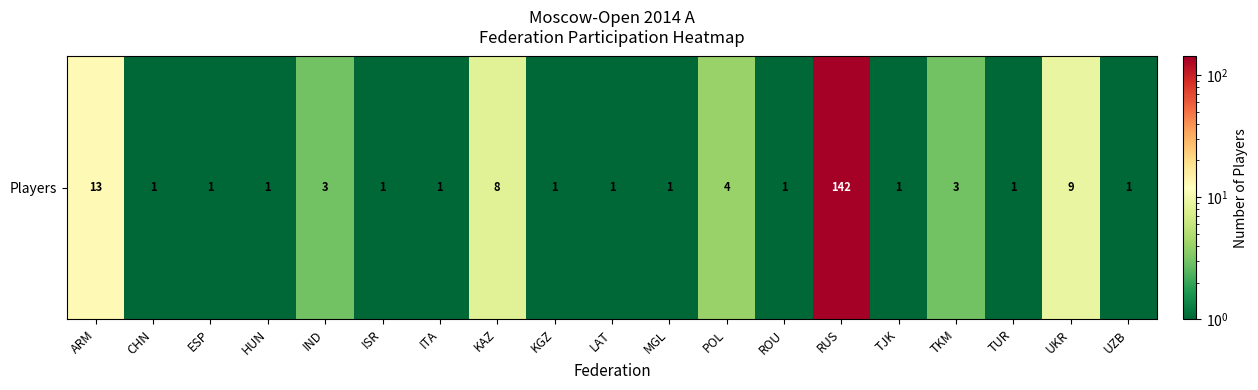

At which category does the chart reach its peak across all series?

RUS